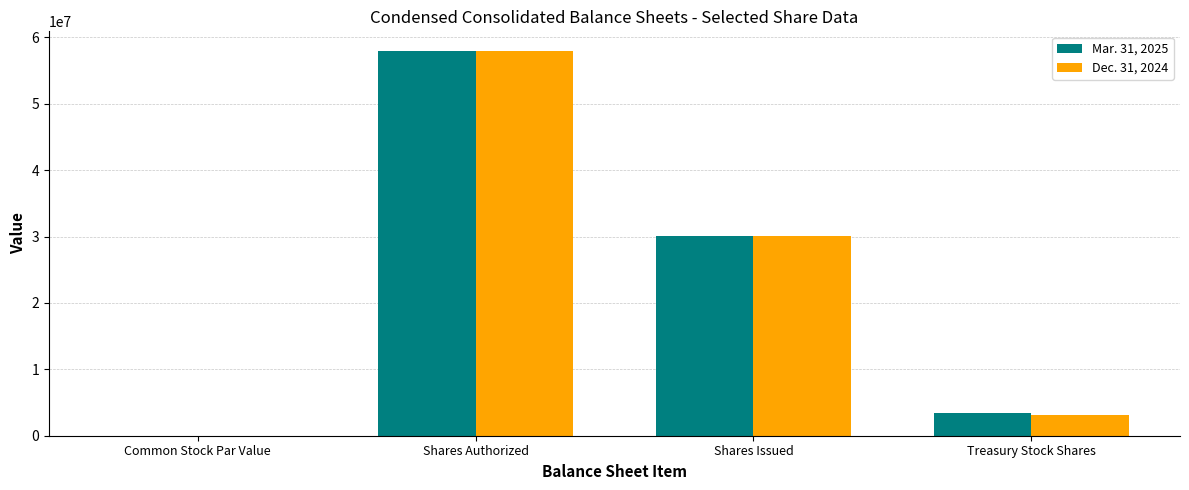

At which label does Mar. 31, 2025 first exceed 30137141?

Shares Authorized